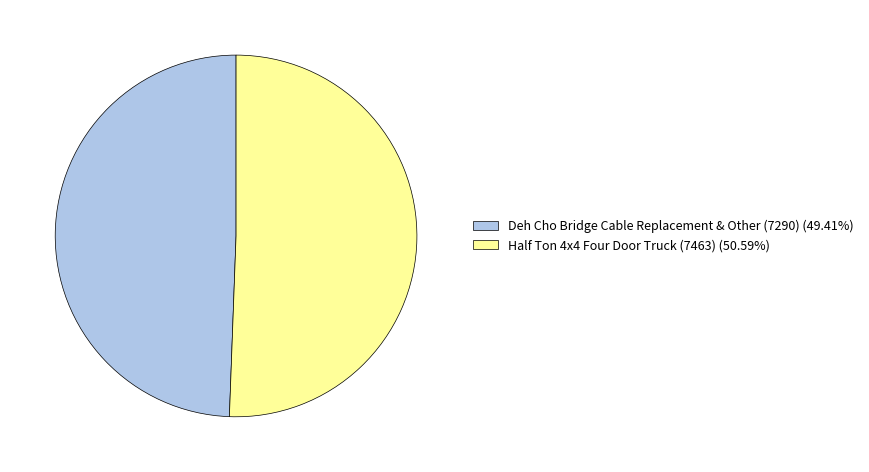

Between Half Ton 4x4 Four Door Truck (7463) and Deh Cho Bridge Cable Replacement & Other (7290), which is larger?

Half Ton 4x4 Four Door Truck (7463)